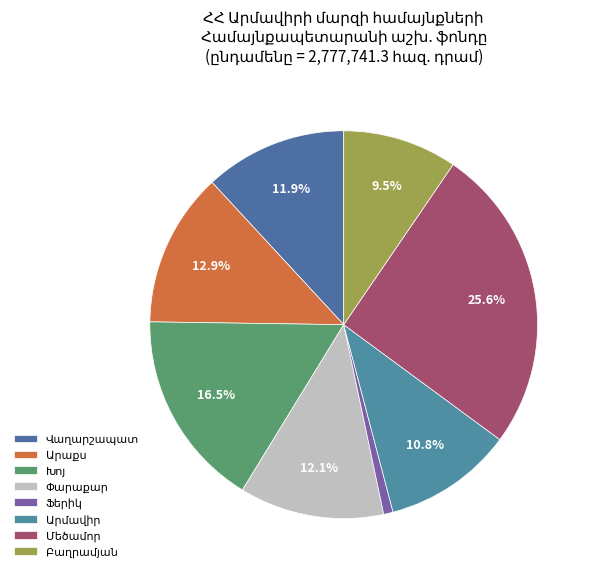

Count the number of slices in the pie.

8